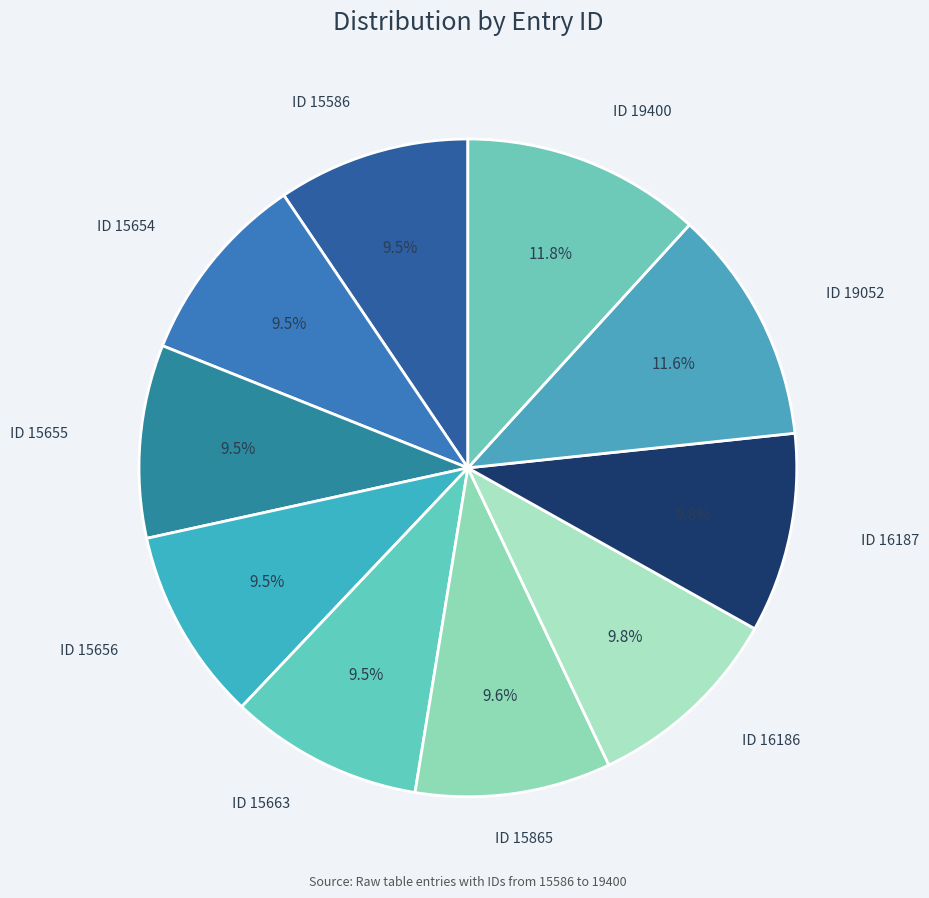

Which slice is the largest?

ID 19400